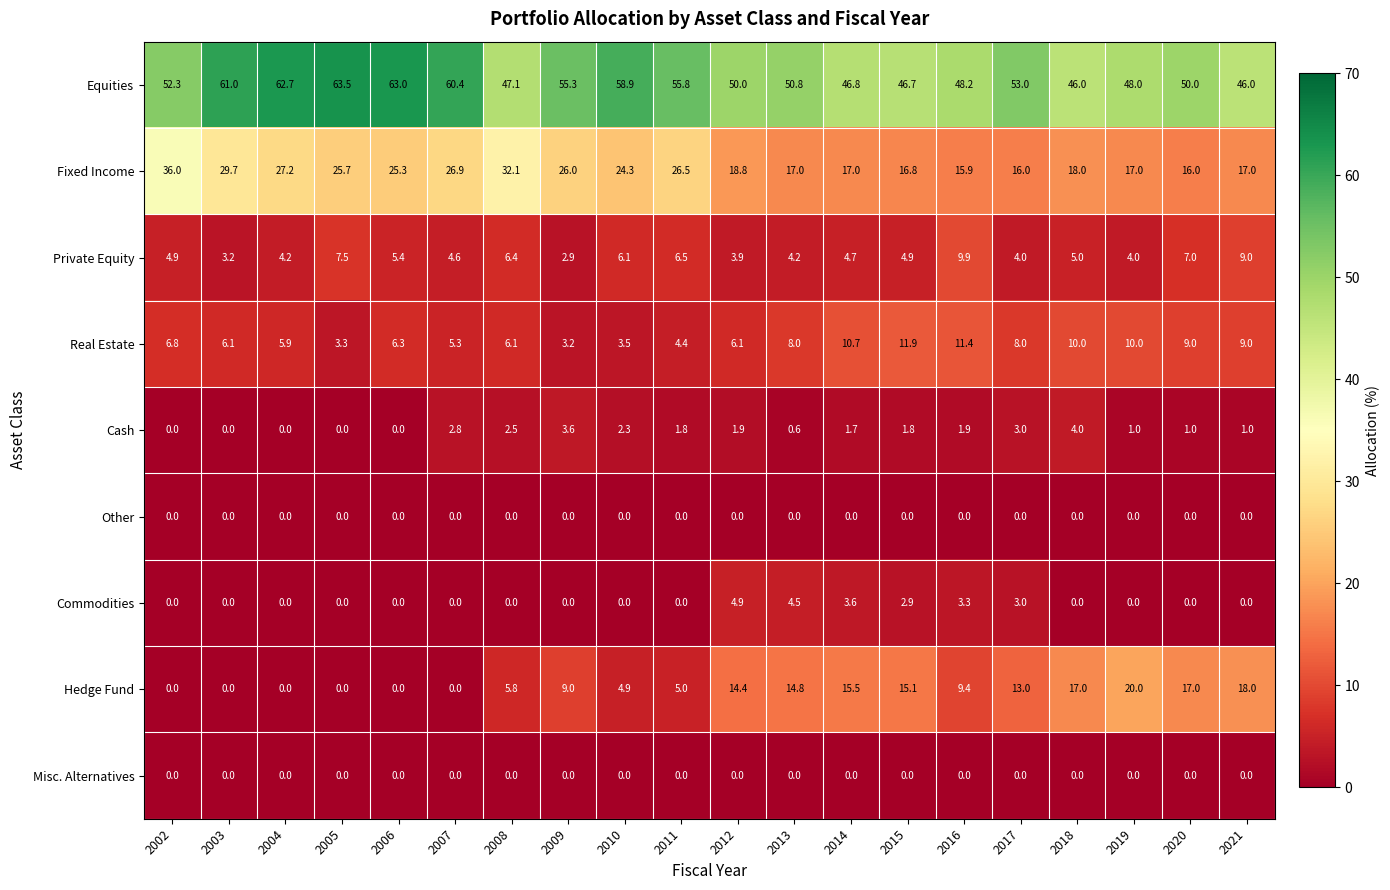

What is the sum of the Fixed Income values at 2005 and 2018?

43.7